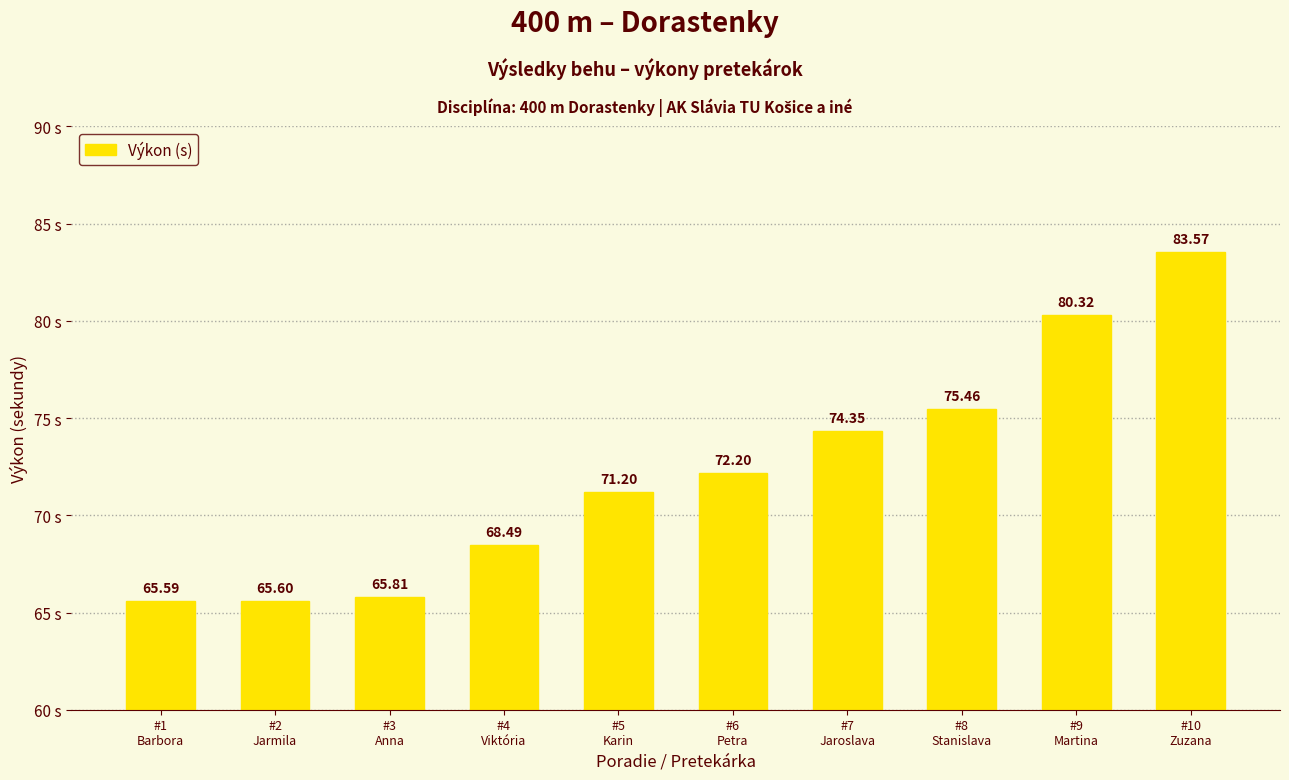

What is the difference between the maximum and minimum values?

18.0